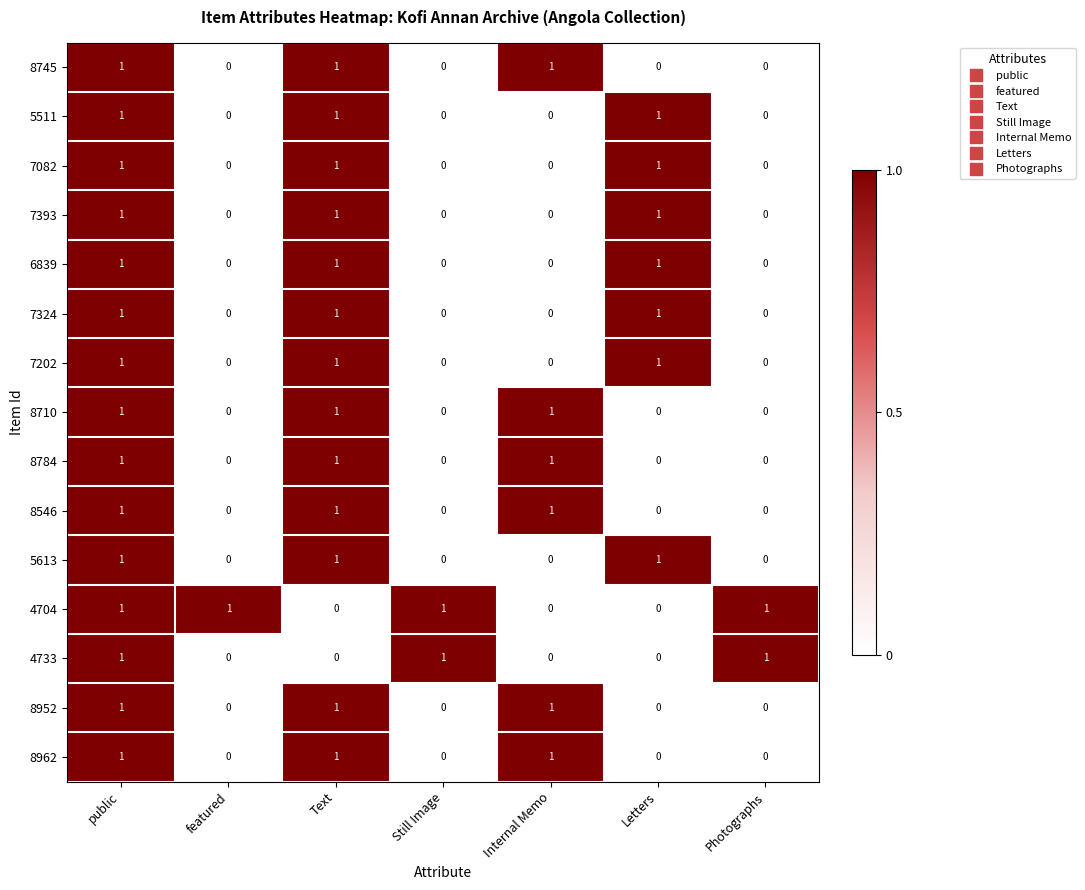

Is it true that 7393 equals 1 at Letters?

True